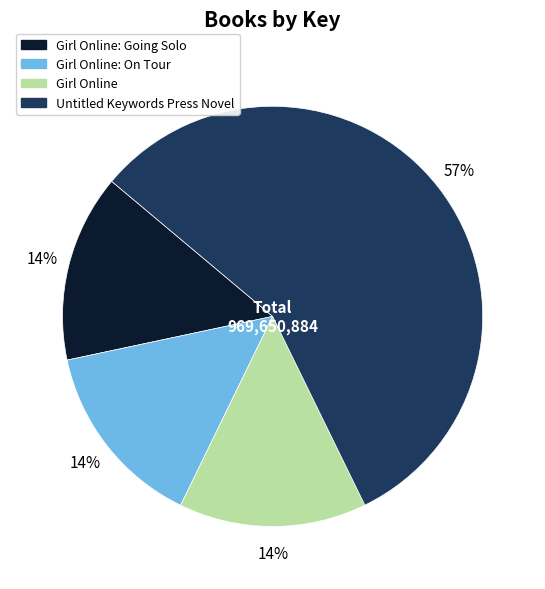

How many segments does this pie chart have?

4